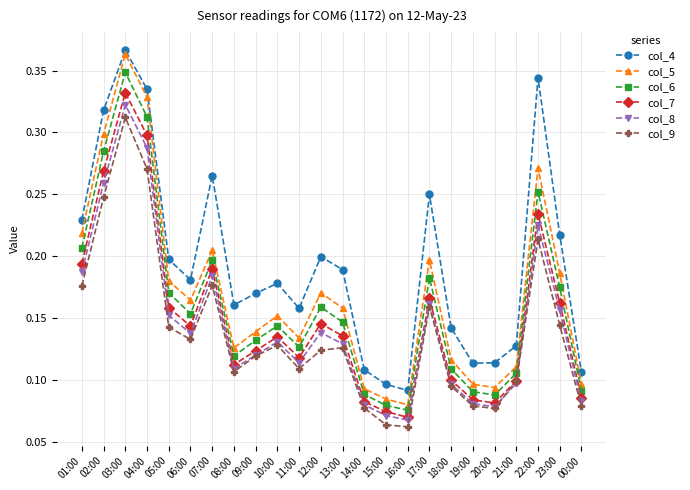

How many lines are shown in the chart?

6